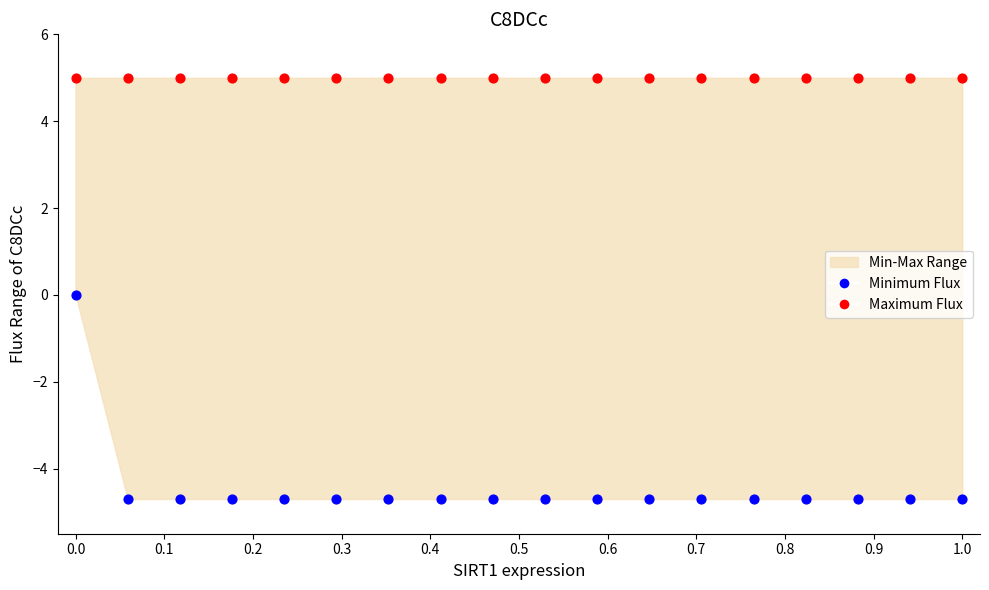

Which series reaches the minimum Y coordinate?

Minimum Flux